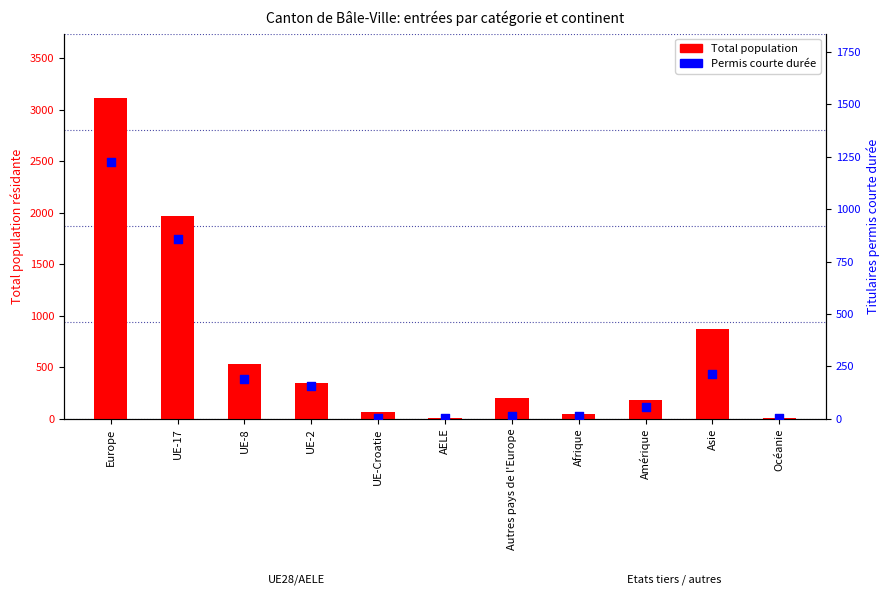

Which series contains the highest Y value?

Total population